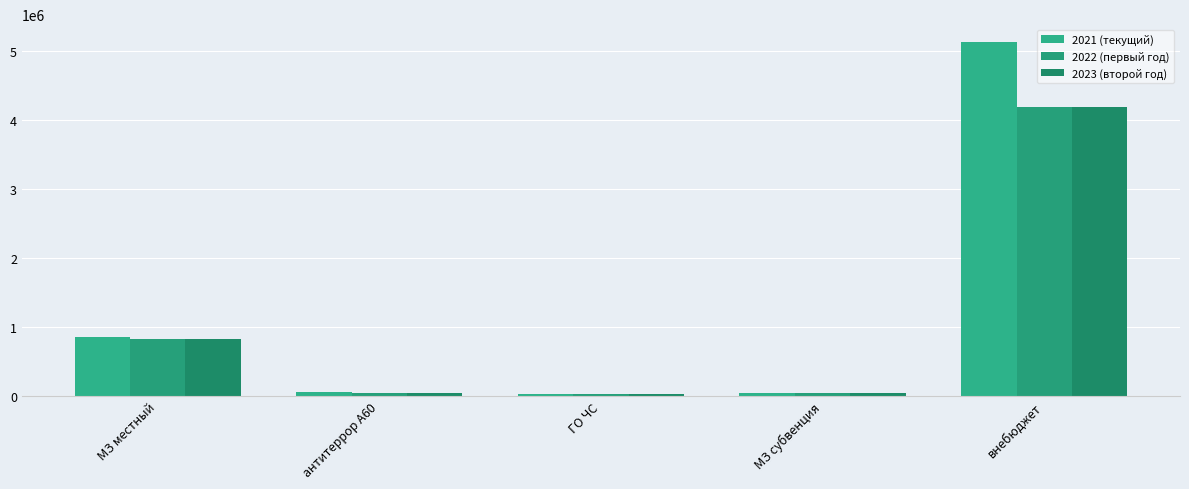

Reading left to right, list all the values displayed in this chart.

2021 (текущий): МЗ местный=857623.4	антитеррор А60=49539.6	ГО ЧС=28800.0	МЗ субвенция=41952.0	внебюджет=5131904.8
2022 (первый год): МЗ местный=830687.6	антитеррор А60=36950.7	ГО ЧС=28800.0	МЗ субвенция=41952.0	внебюджет=4184022.0
2023 (второй год): МЗ местный=830687.6	антитеррор А60=36950.7	ГО ЧС=28800.0	МЗ субвенция=41952.0	внебюджет=4184022.0